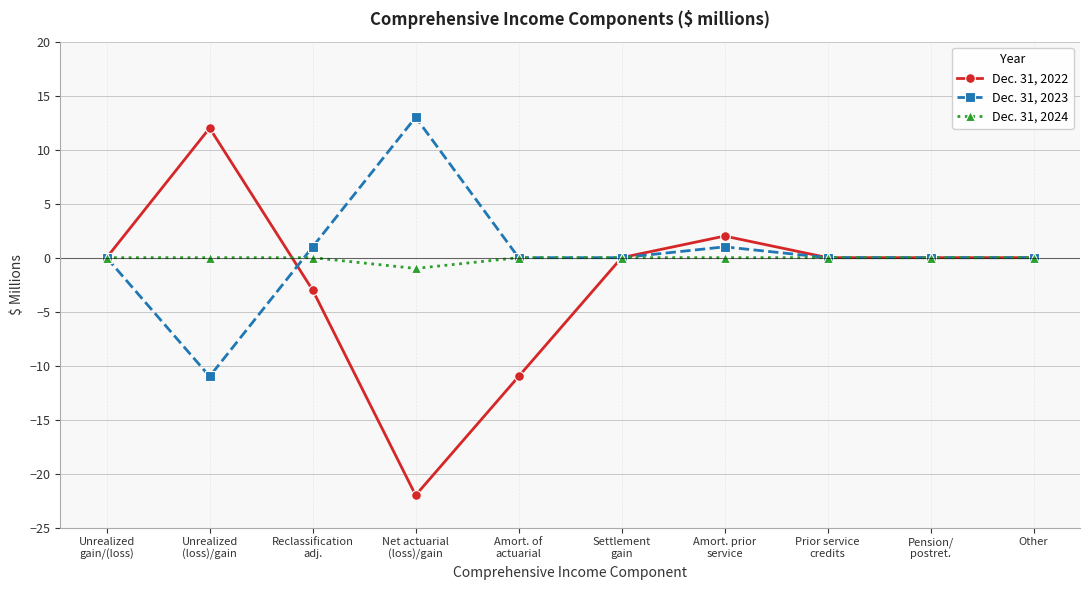

How many data points does each series have?

10